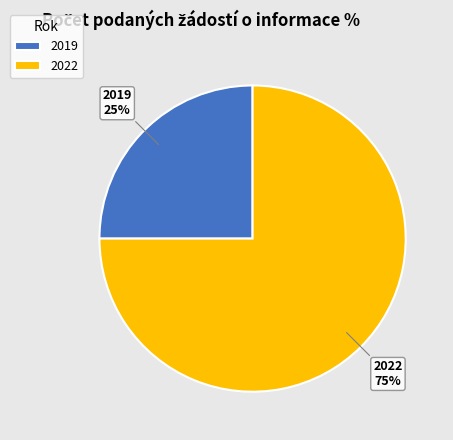

Which category has the biggest portion of the pie?

2022